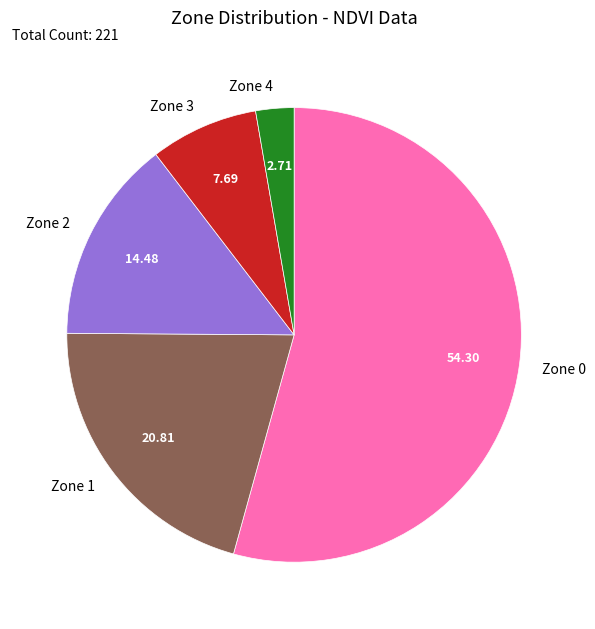

Which slice is the smallest?

Zone 4